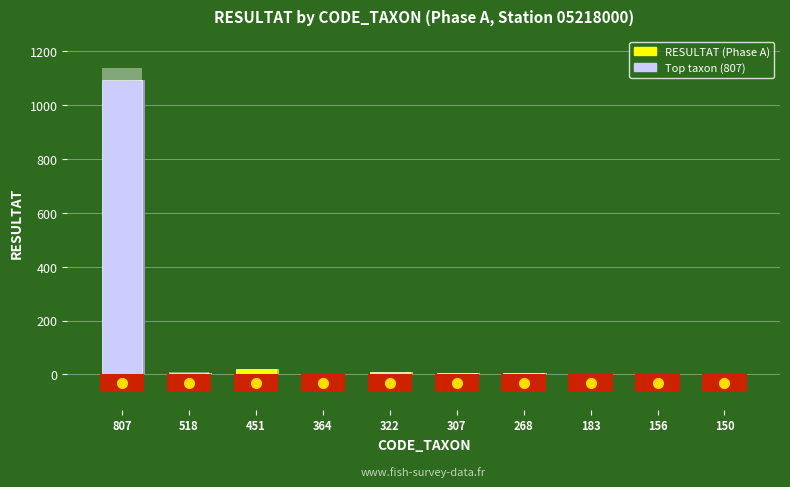

Is it true that the value at 807 is 1092?

True